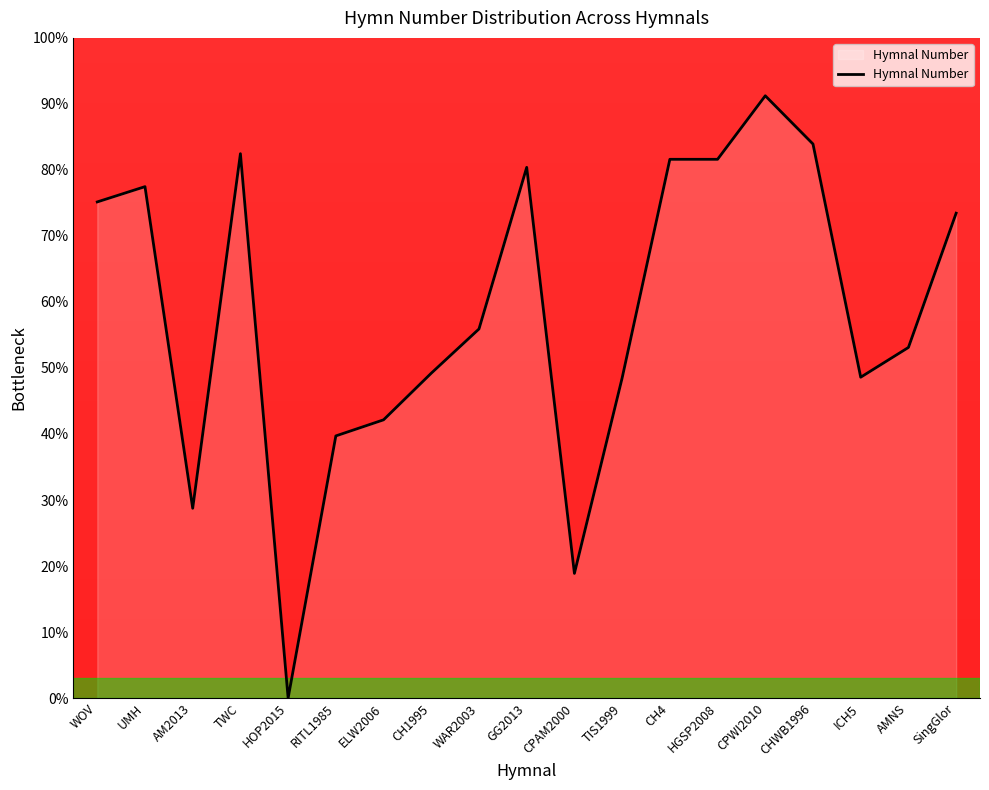

How many values are below 55?

9